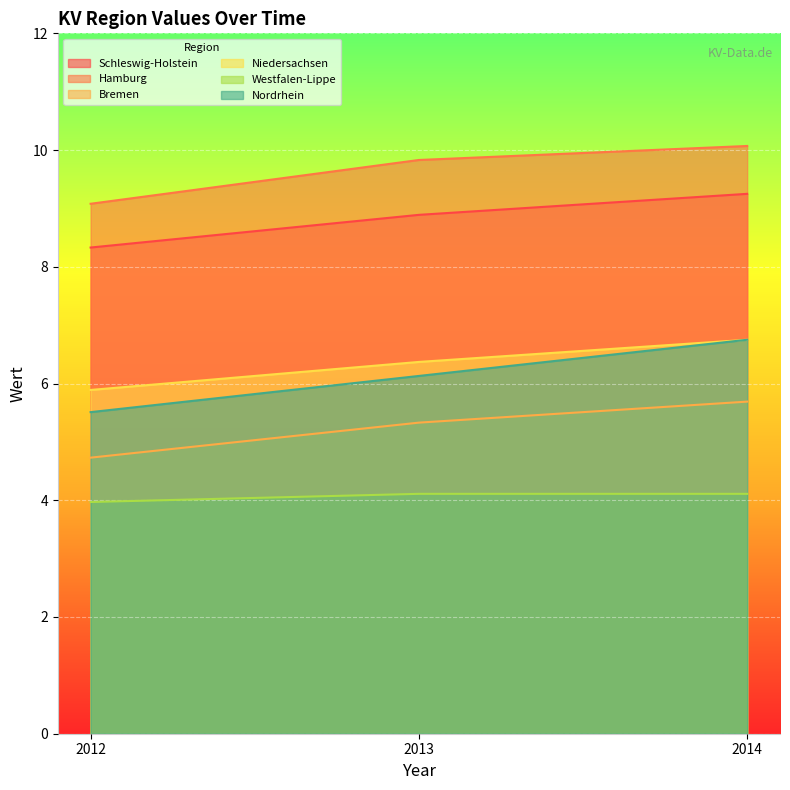

Reading right to left, what are all the values shown in this chart?

Schleswig-Holstein: 2014=9.2	2013=8.9	2012=8.3
Hamburg: 2014=10.1	2013=9.8	2012=9.1
Bremen: 2014=5.7	2013=5.3	2012=4.7
Niedersachsen: 2014=6.8	2013=6.4	2012=5.9
Westfalen-Lippe: 2014=4.1	2013=4.1	2012=4.0
Nordrhein: 2014=6.8	2013=6.1	2012=5.5